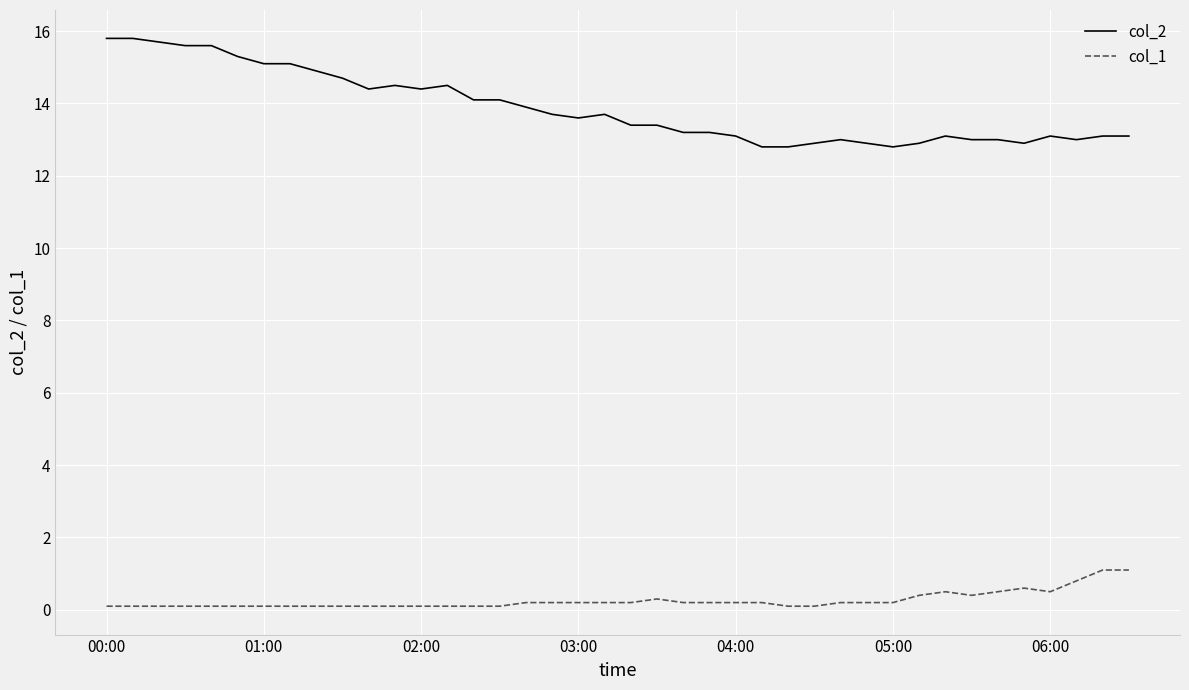

List the series in order of their peak value, lowest first.

col_1, col_2